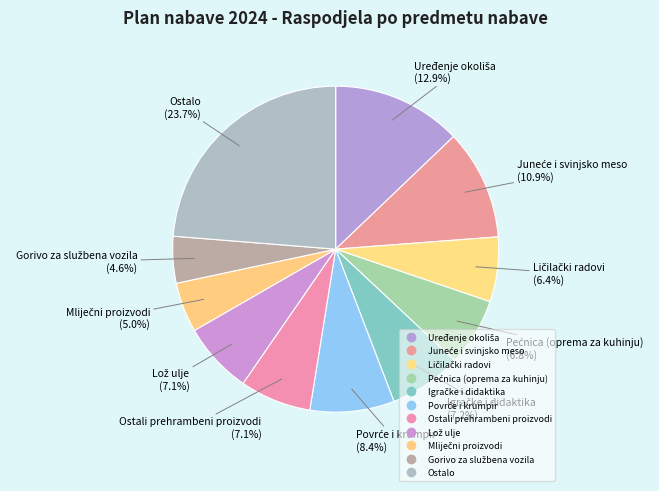

Combined, do Uređenje okoliša and Ostali prehrambeni proizvodi account for over 50%?

No